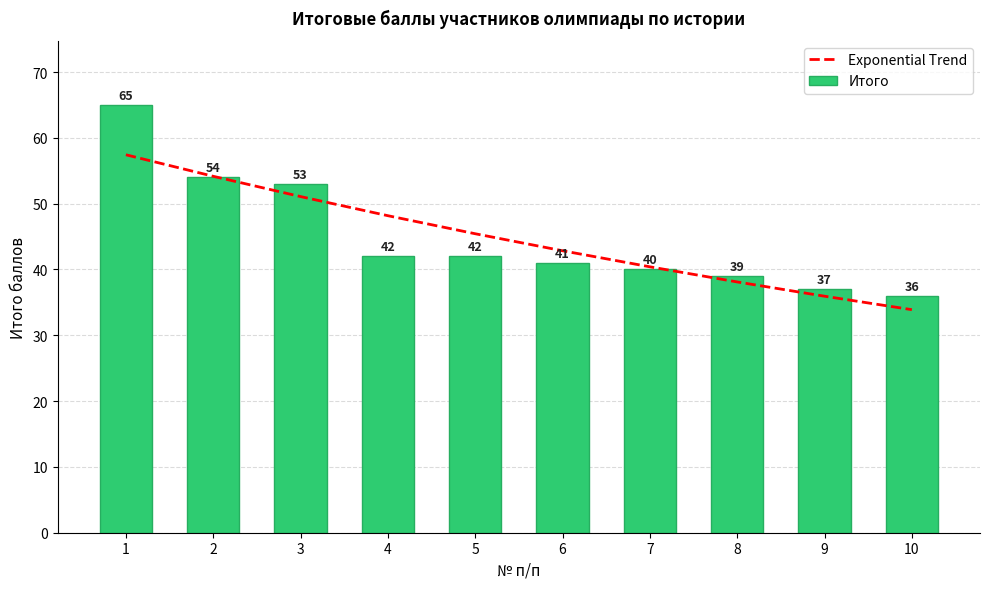

What is the sum of all Exponential Trend values?

447.5